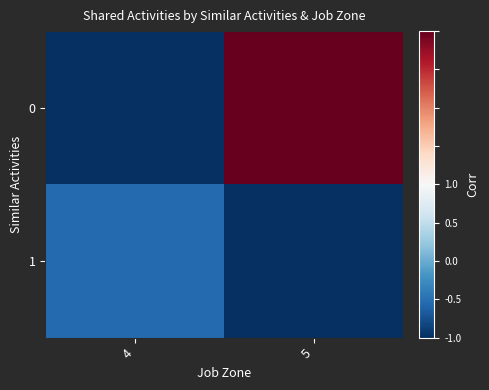

What is the total value across all series at 4?

-1.8